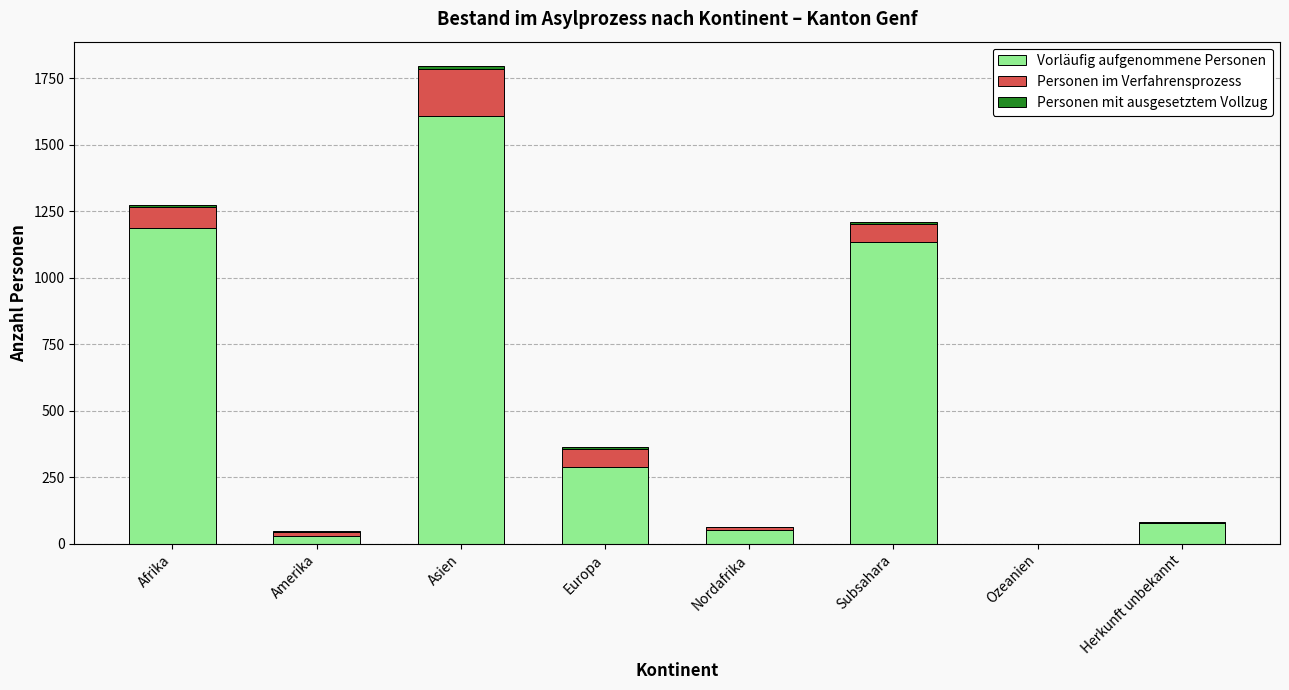

At which category is the sum across all series the highest?

Asien